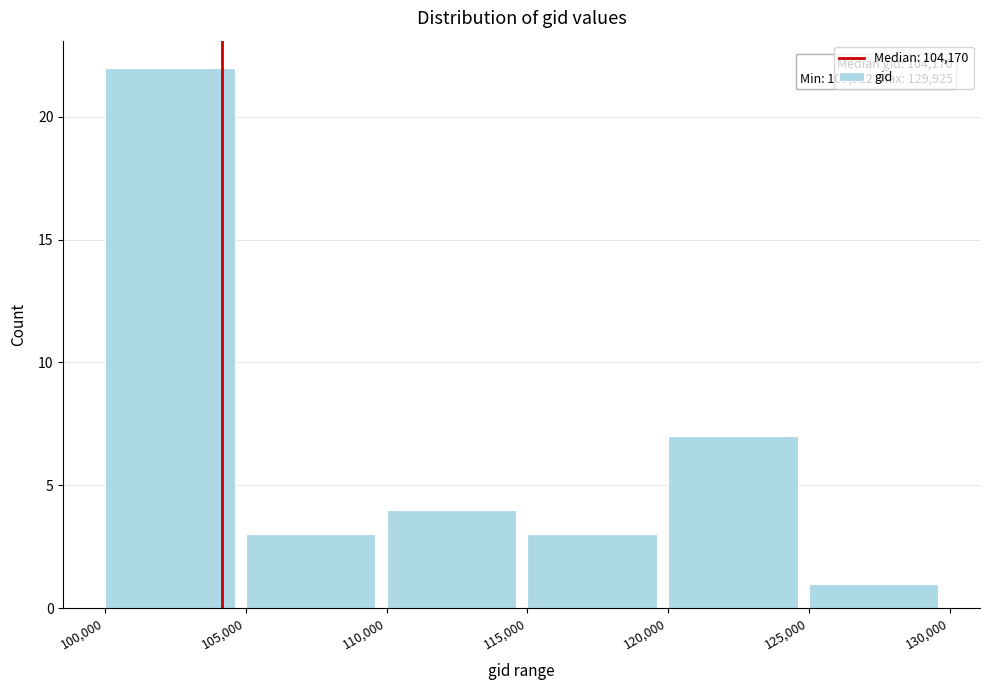

Over which range of the x-axis is the bar tallest?

100,000 to 105,000